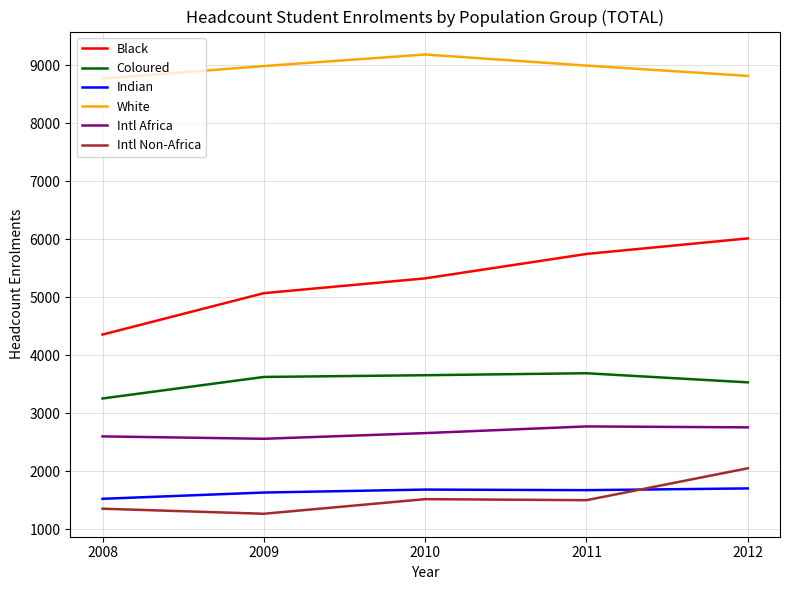

At how many categories does at least one series exceed 5641?

5